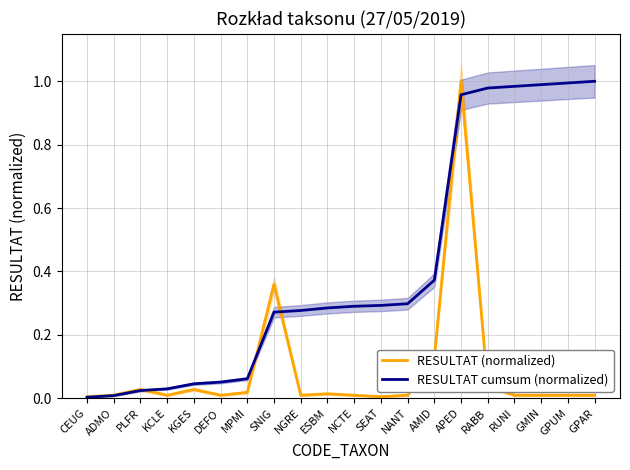

Rank the series by their maximum value, from highest to lowest.

RESULTAT (normalized), RESULTAT cumsum (normalized)